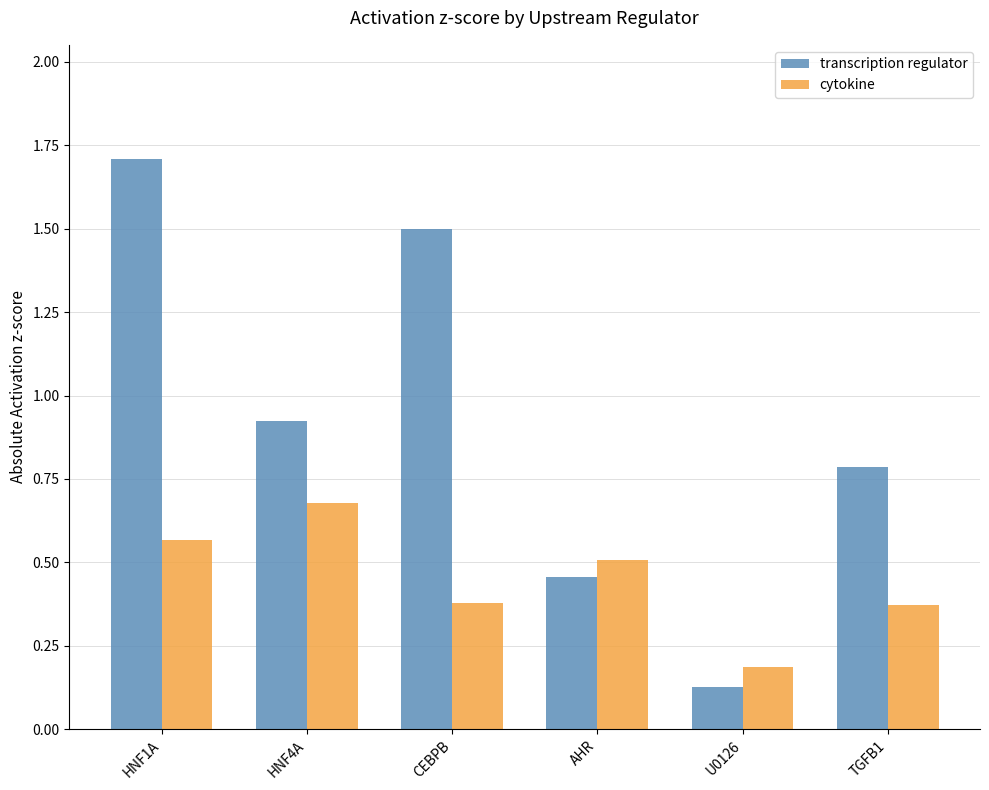

List the series in order of their overall mean, lowest first.

cytokine, transcription regulator